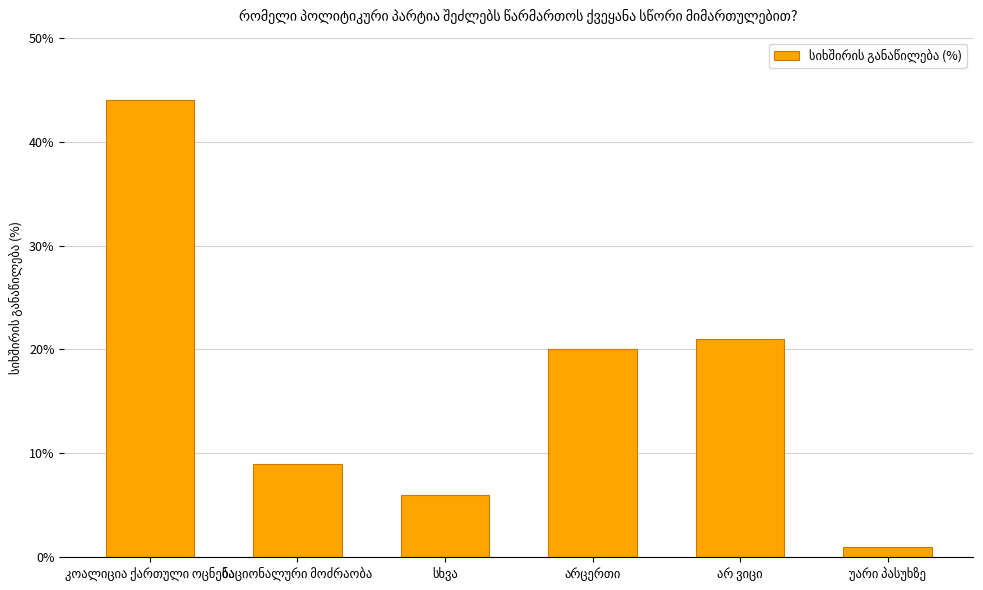

What is the difference between the second highest and second lowest values?

15